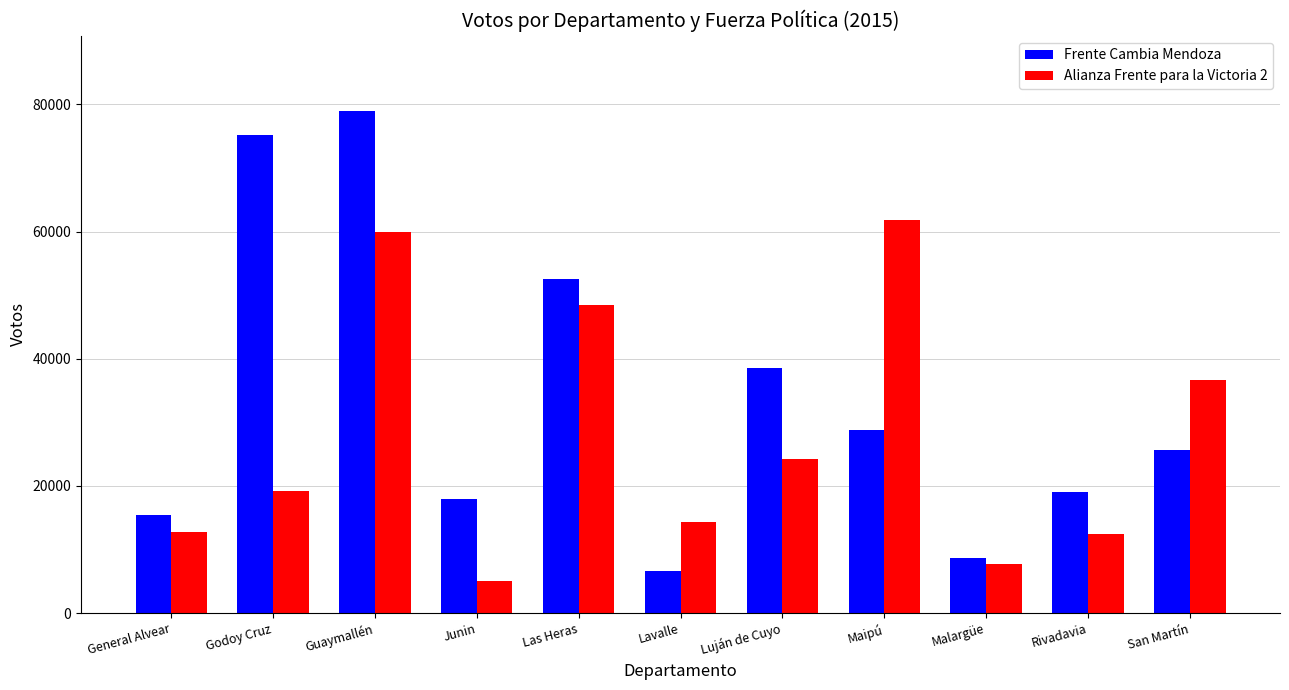

The value of Frente Cambia Mendoza at Las Heras is 23198. True or false?

False